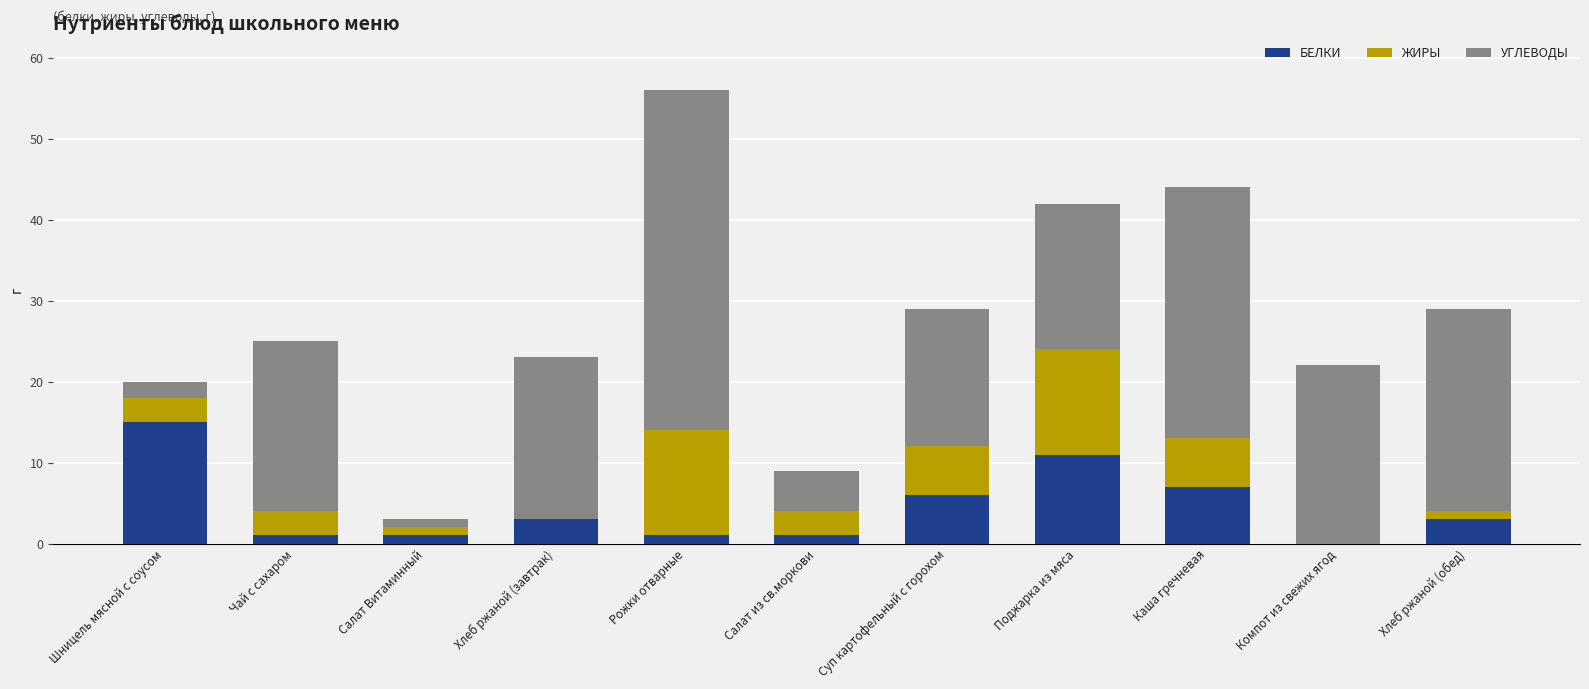

How many data points does each series have?

11